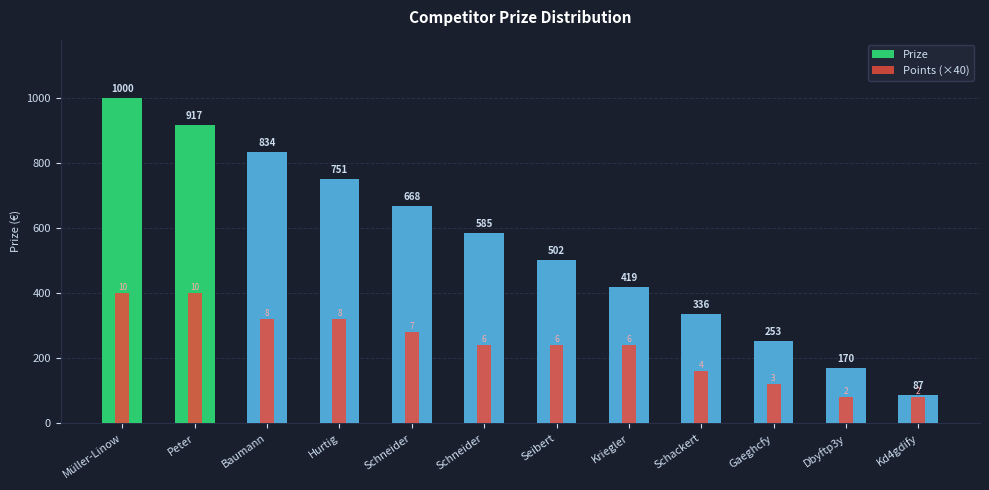

What is the spread (max minus min) of values at Schneider?

388